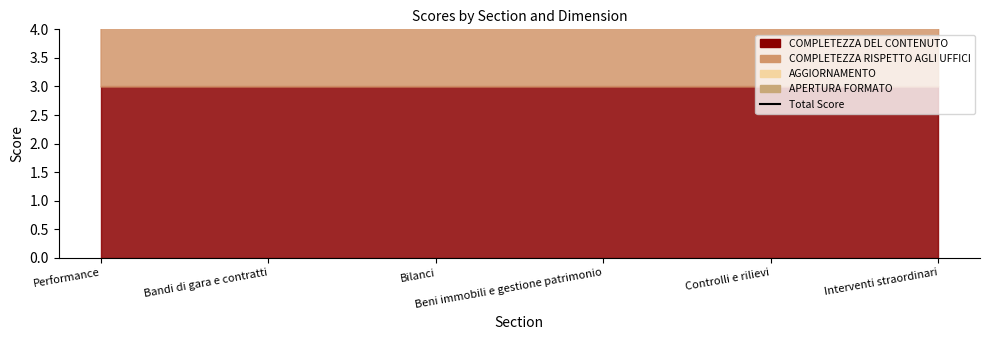

Which has a higher value, Controlli e rilievi or Performance?

Controlli e rilievi